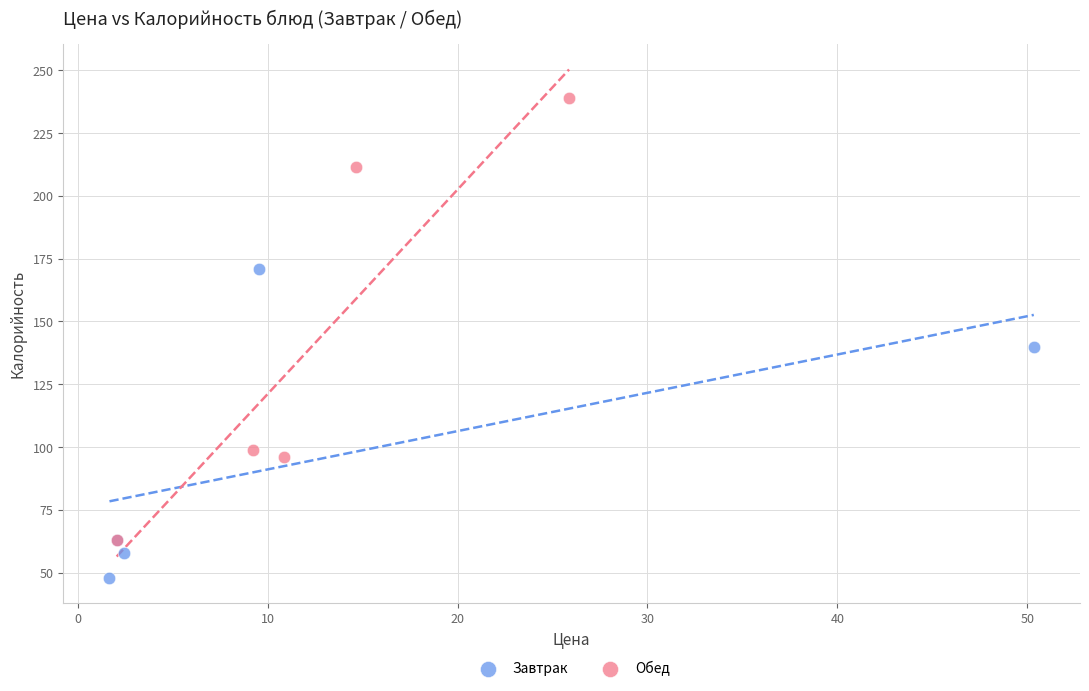

What are all the series names shown in the legend?

Завтрак, Обед